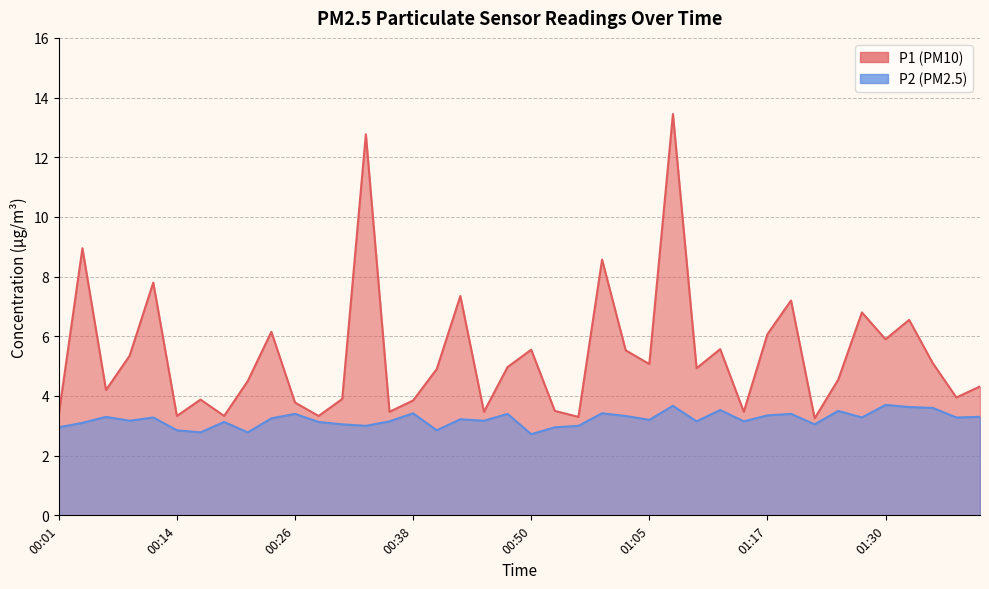

Reading right to left, extract all data points from this chart.

P1: 4.3	4.0	5.1	6.5	5.9	6.8	4.5	3.2	7.2	6.1	3.5	5.6	4.9	13.4	5.1	5.5	8.6	3.3	3.5	5.5	5.0	3.5	7.3	4.9	3.9	3.5	12.8	3.9	3.3	3.8	6.2	4.5	3.3	3.9	3.3	7.8	5.3	4.2	8.9	3.4
P2: 3.3	3.3	3.6	3.6	3.7	3.3	3.5	3.0	3.4	3.4	3.1	3.5	3.1	3.7	3.2	3.3	3.4	3.0	3.0	2.7	3.4	3.2	3.2	2.9	3.4	3.1	3.0	3.0	3.1	3.4	3.2	2.8	3.1	2.8	2.9	3.3	3.2	3.3	3.1	3.0